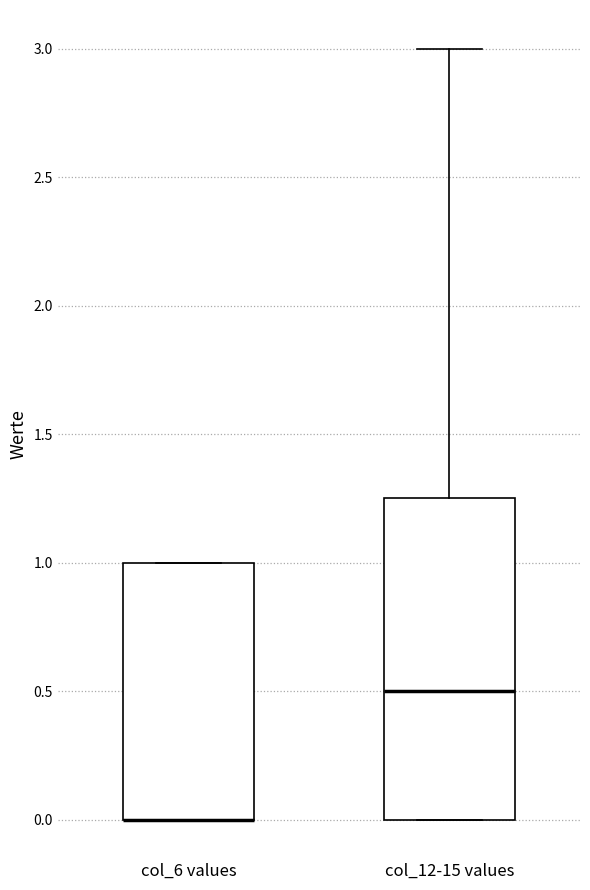

Where does the upper whisker of the box for col_12-15 values end on the y-axis? The values are not printed on the chart, so give them approximately, as read against the axis.

3.00